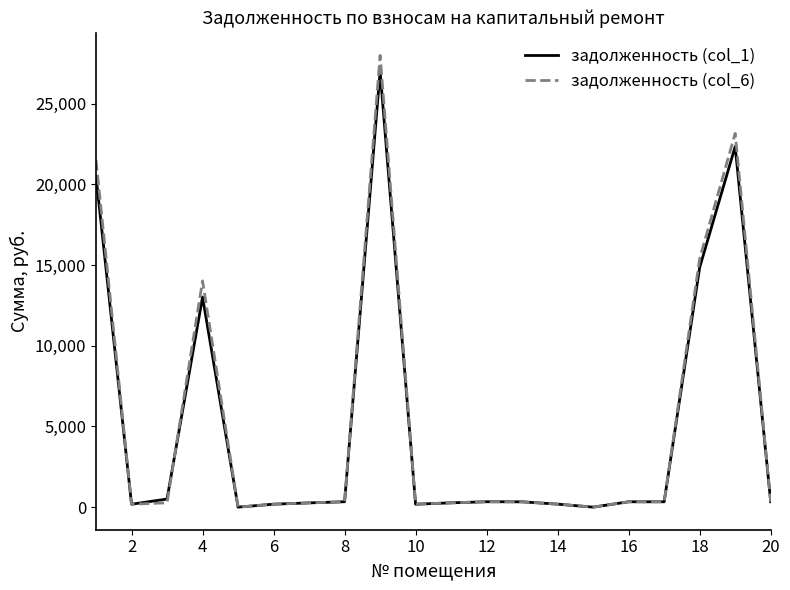

What is the maximum value for задолженность (col_1)?

27009.5